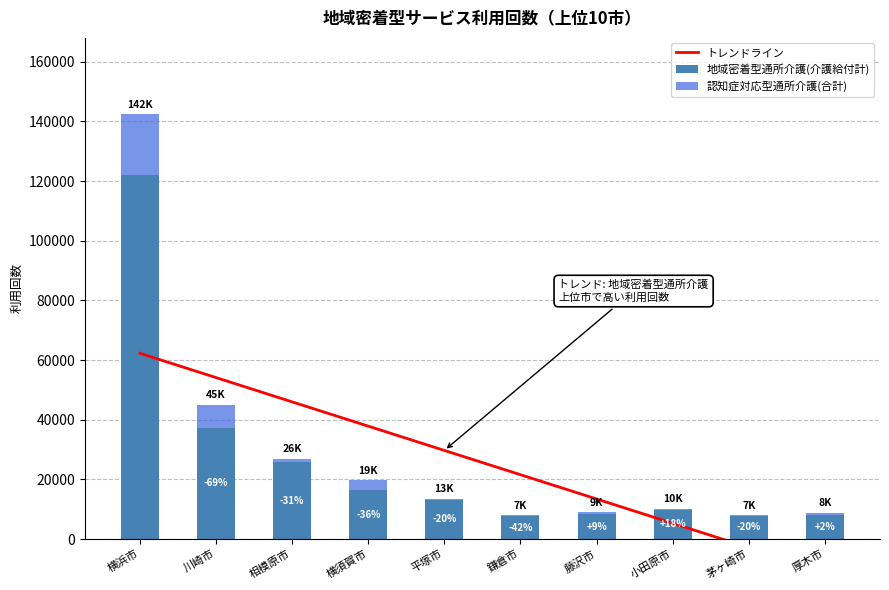

True or false: 地域密着型通所介護(介護給付計) has a value of 8341 at 藤沢市.

True